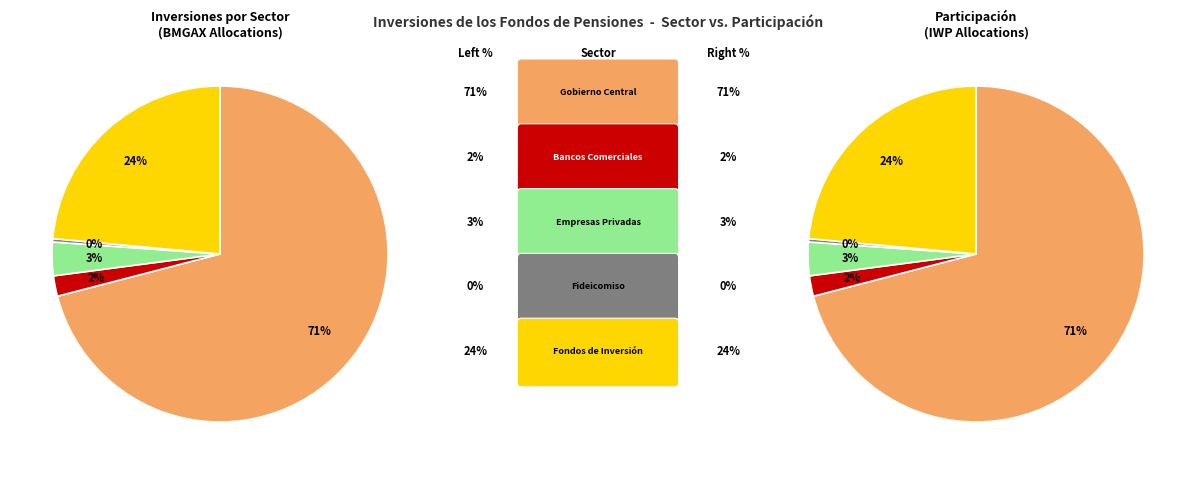

To the nearest percent, what is the average slice percentage?

20%